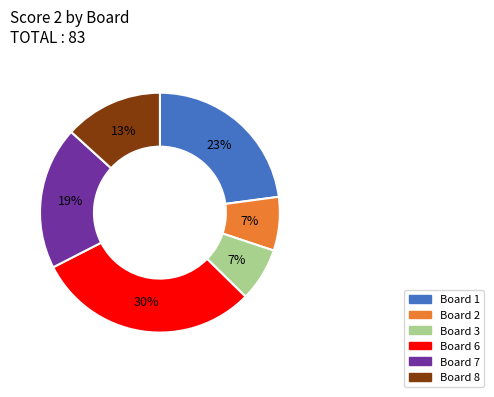

To the nearest percent, what is the difference between the largest and smallest slice percentages?

23%